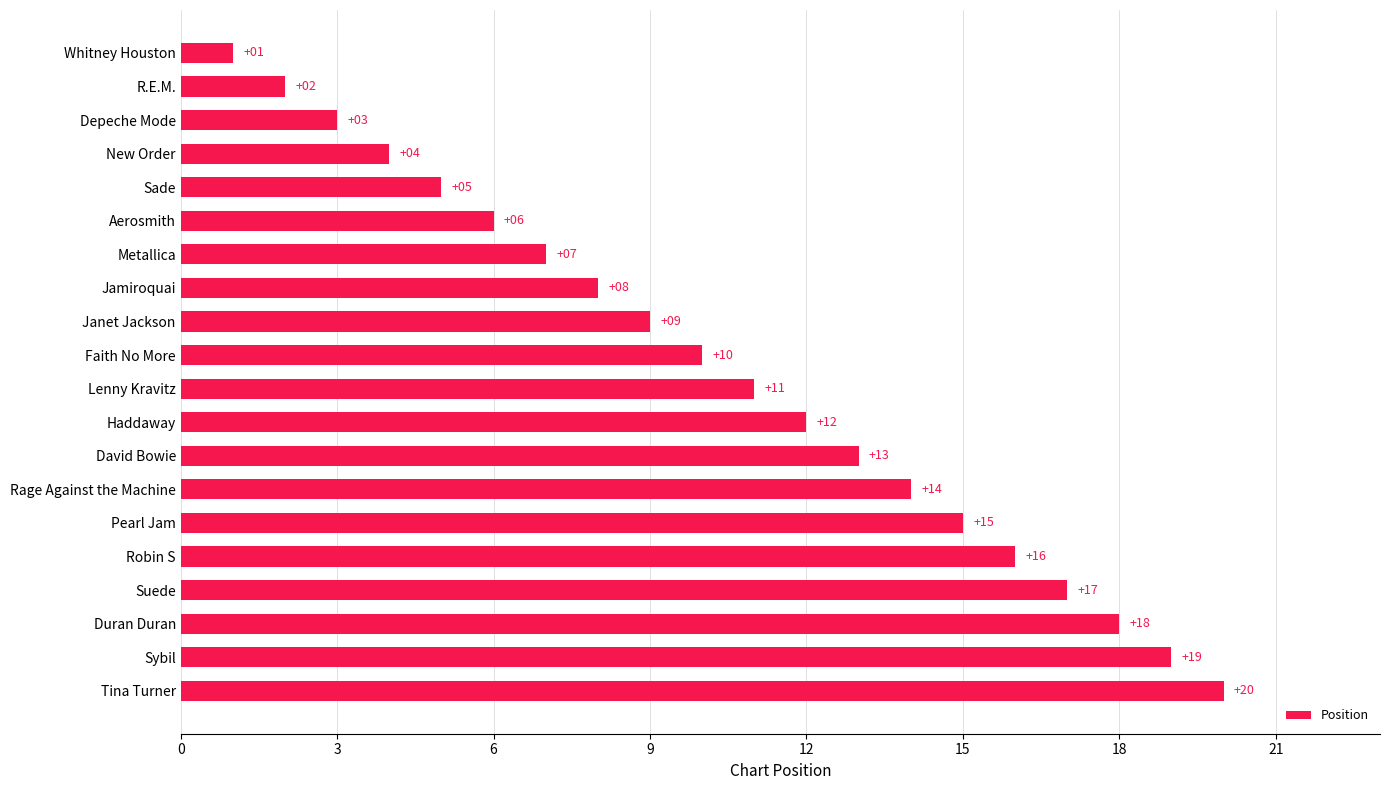

List the labels in order of value, smallest first.

Whitney Houston, R.E.M., Depeche Mode, New Order, Sade, Aerosmith, Metallica, Jamiroquai, Janet Jackson, Faith No More, Lenny Kravitz, Haddaway, David Bowie, Rage Against the Machine, Pearl Jam, Robin S, Suede, Duran Duran, Sybil, Tina Turner